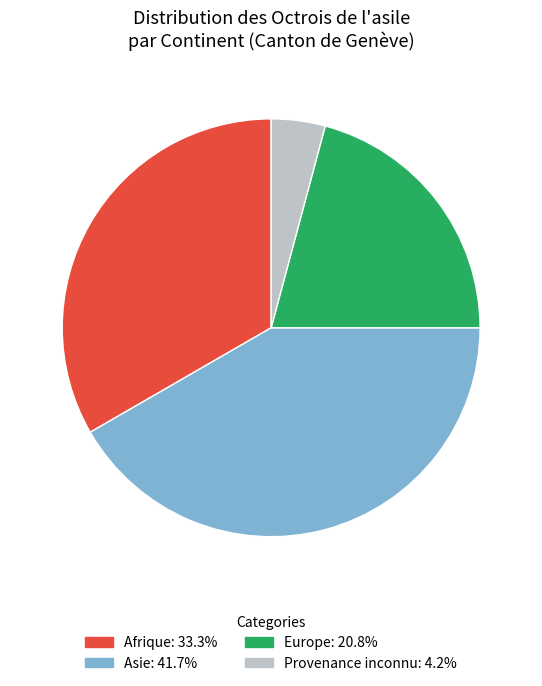

Is there any slice that represents more than half of the pie?

No